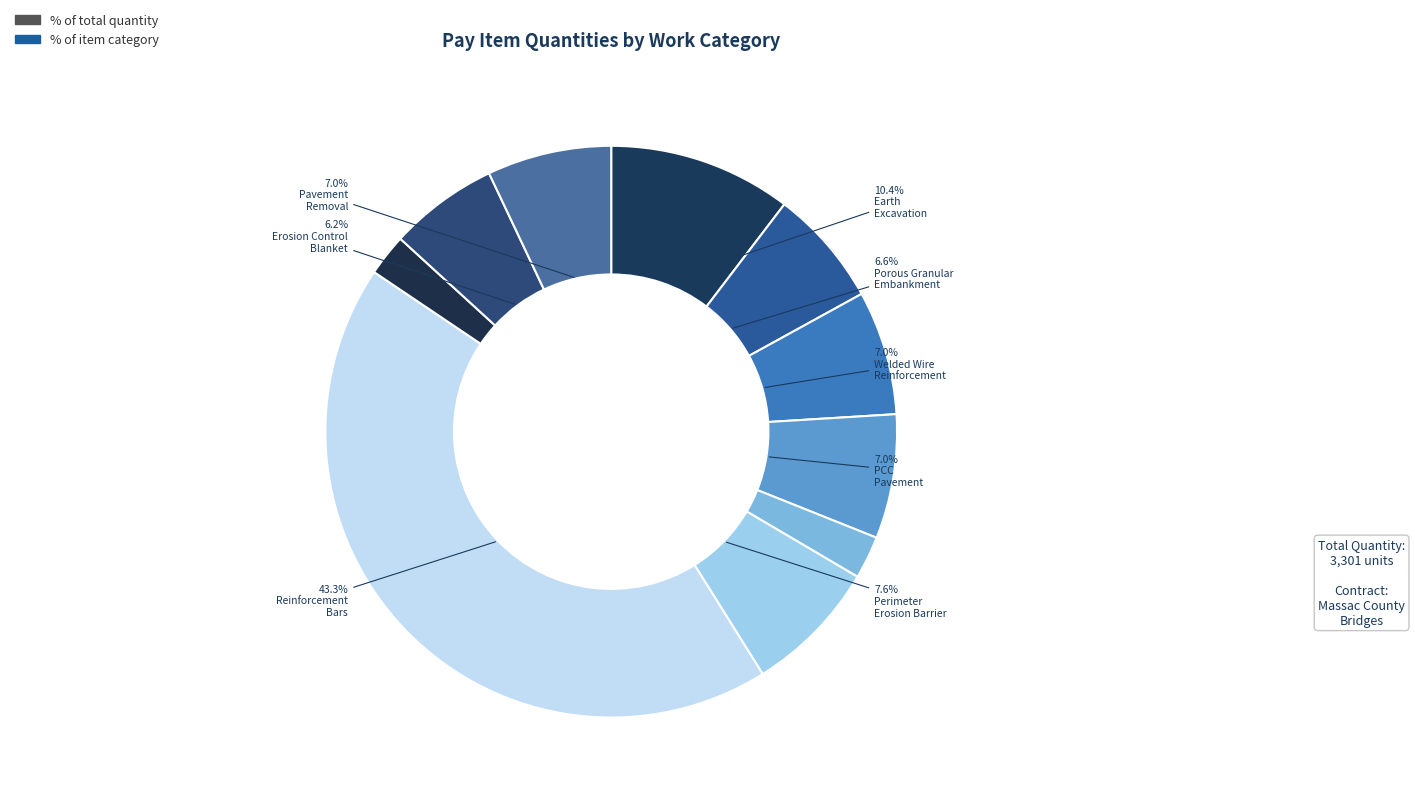

To the nearest percent, what is the difference between the largest and smallest slice percentages?

41%